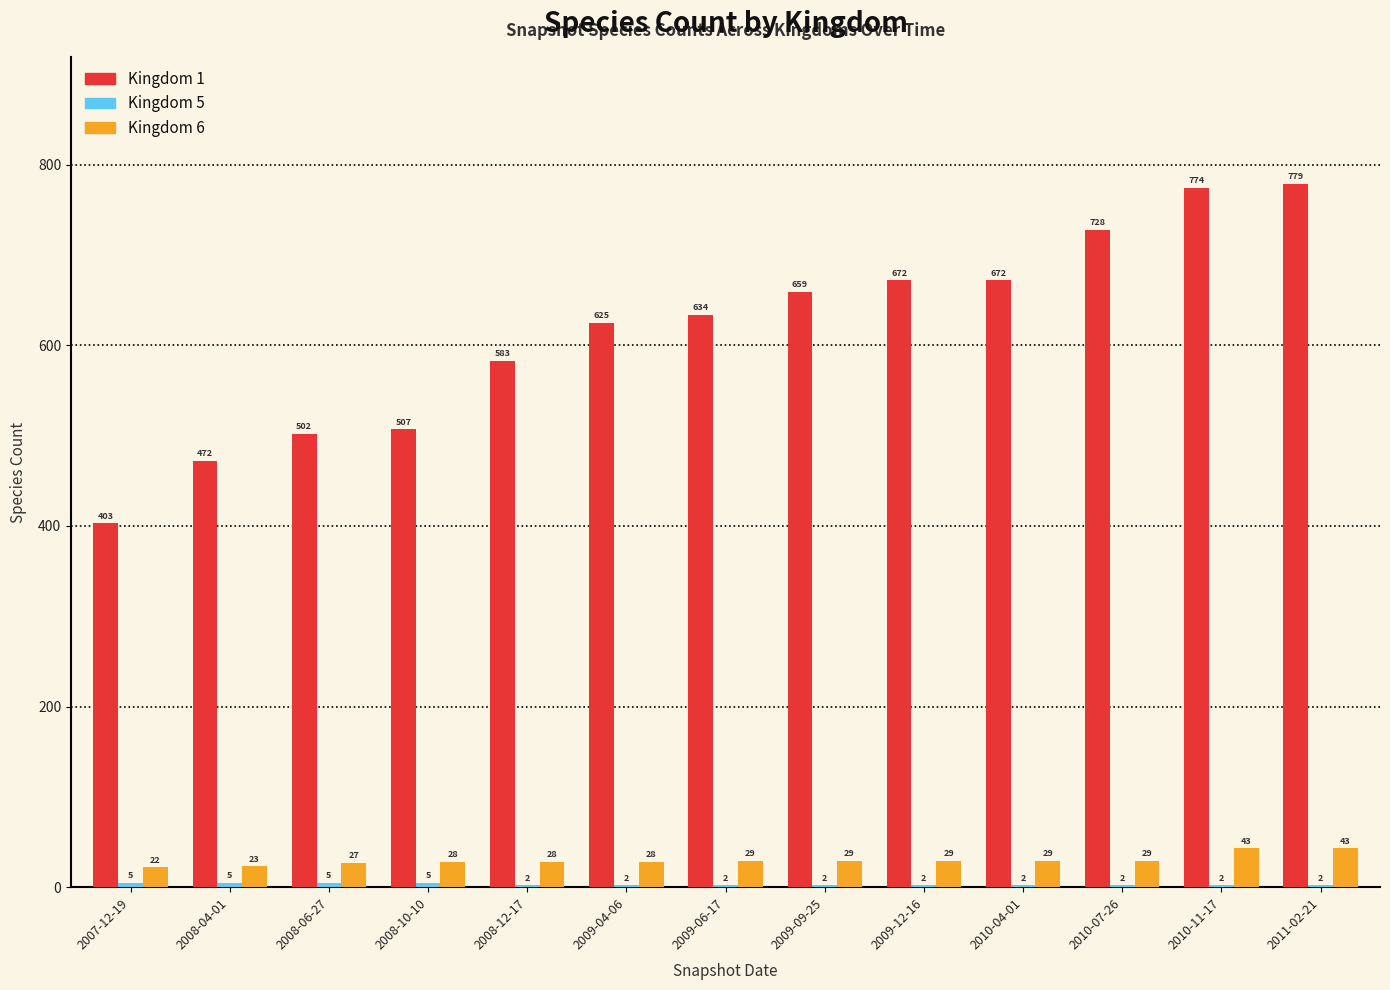

True or false: Kingdom 1 has a value of 775 at 2008-10-10.

False